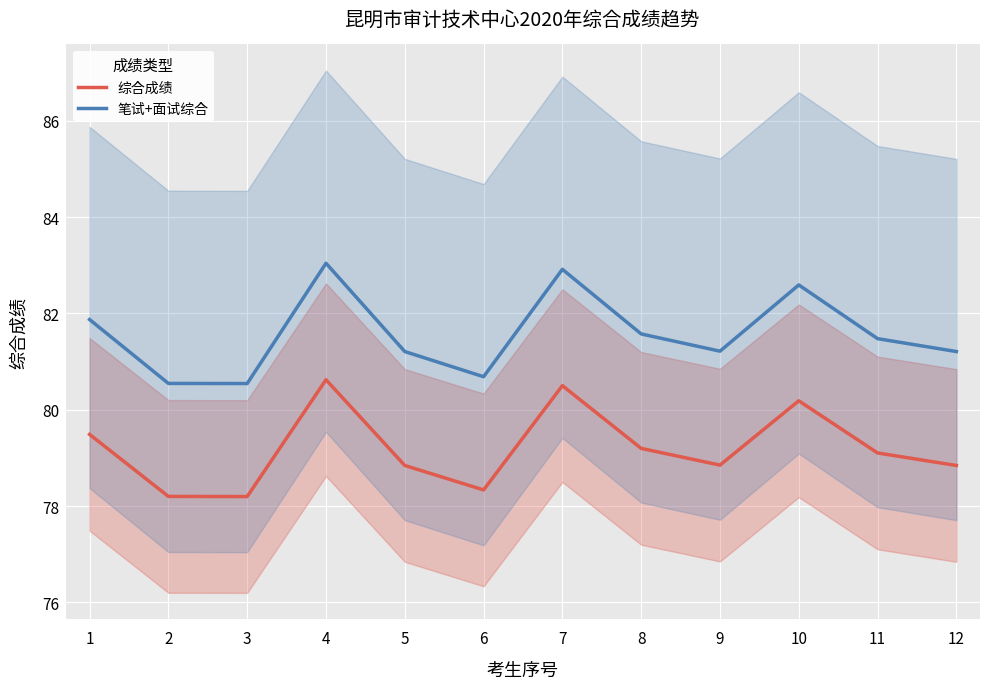

At which category is the sum across all series the highest?

4